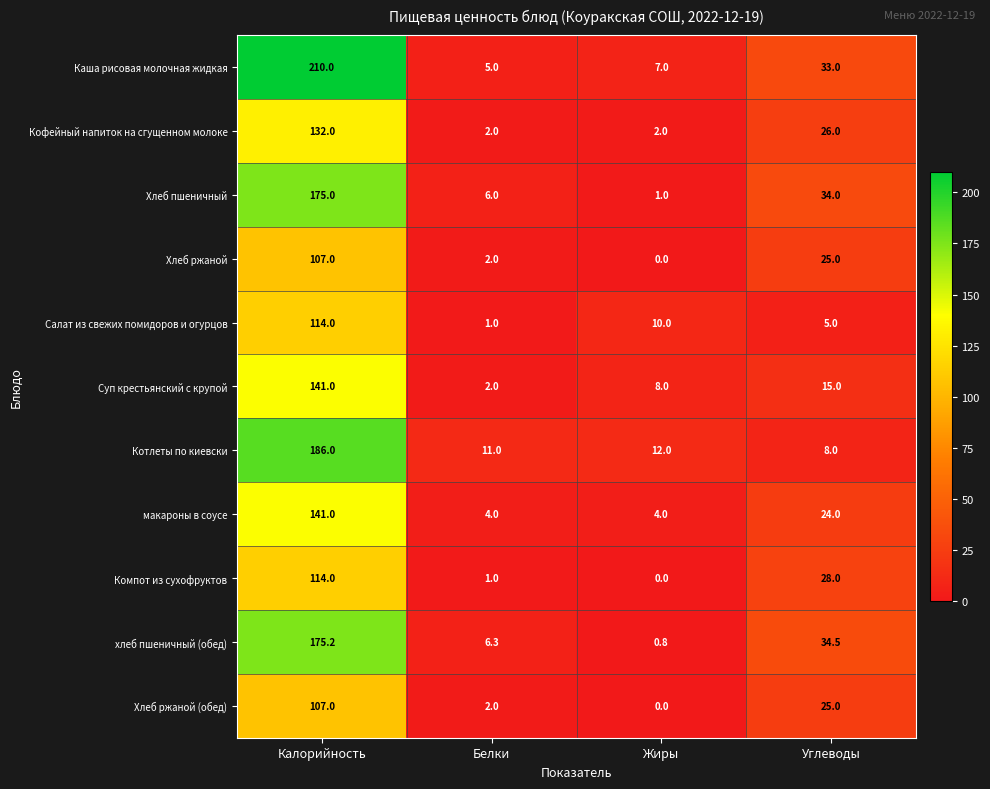

Which series changed the most between Белки and Углеводы?

хлеб пшеничный (обед)